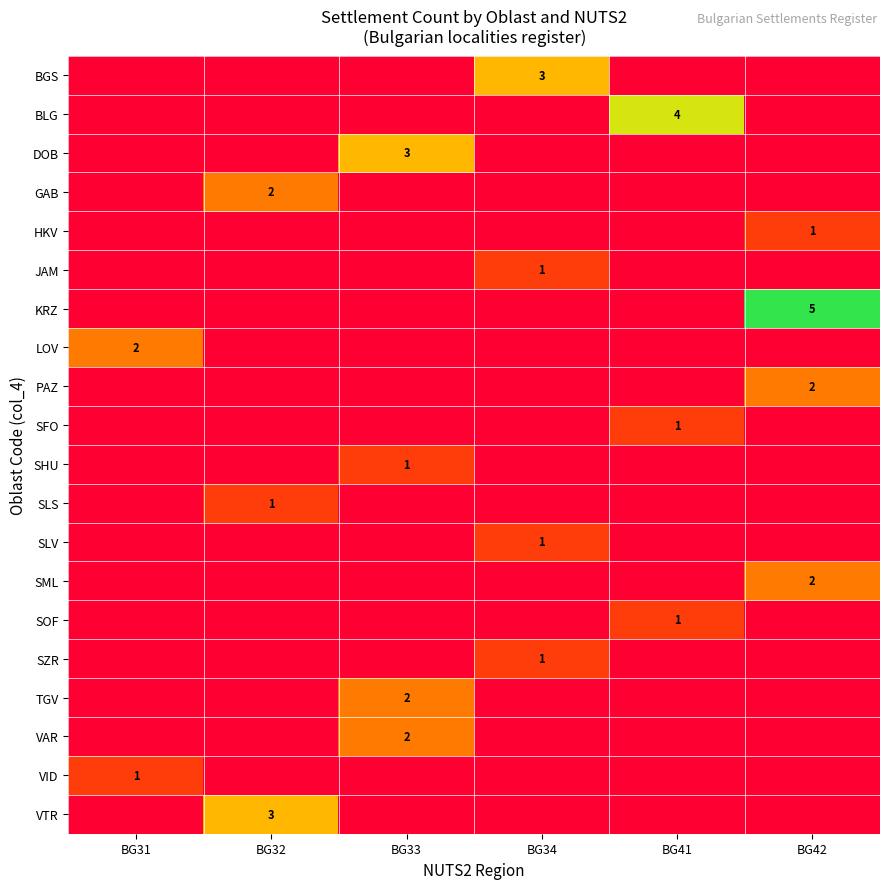

True or false: GAB has a value of 3 at BG32.

False